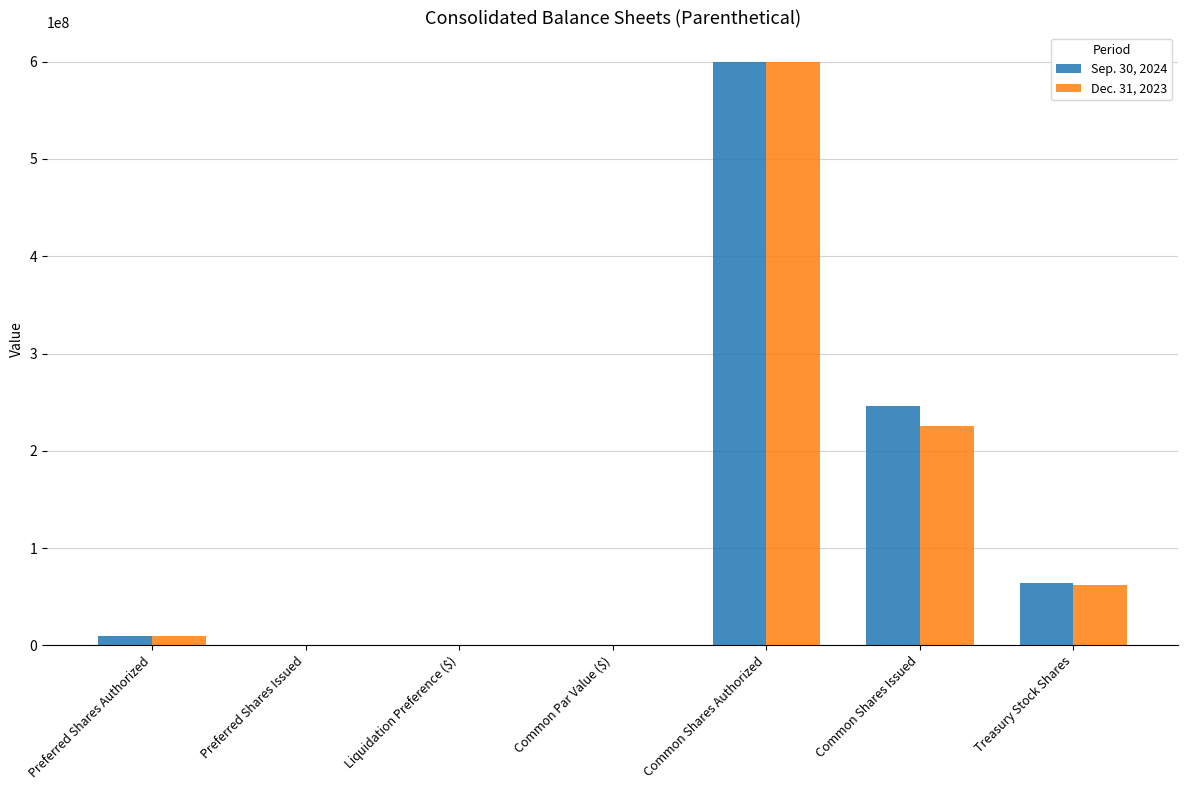

Which category has the highest value in the Sep. 30, 2024 series?

Common Shares Authorized